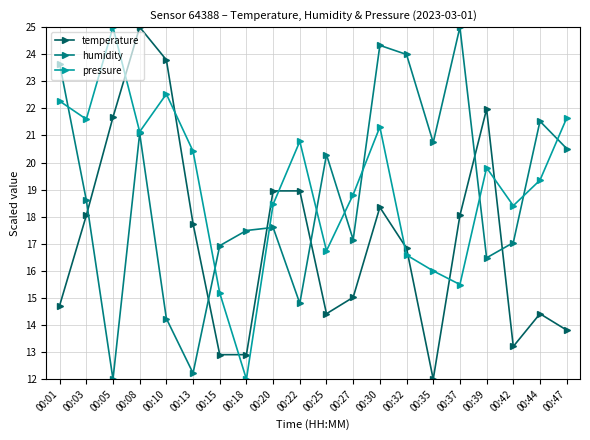

Where does the humidity series first go above 18?

00:01